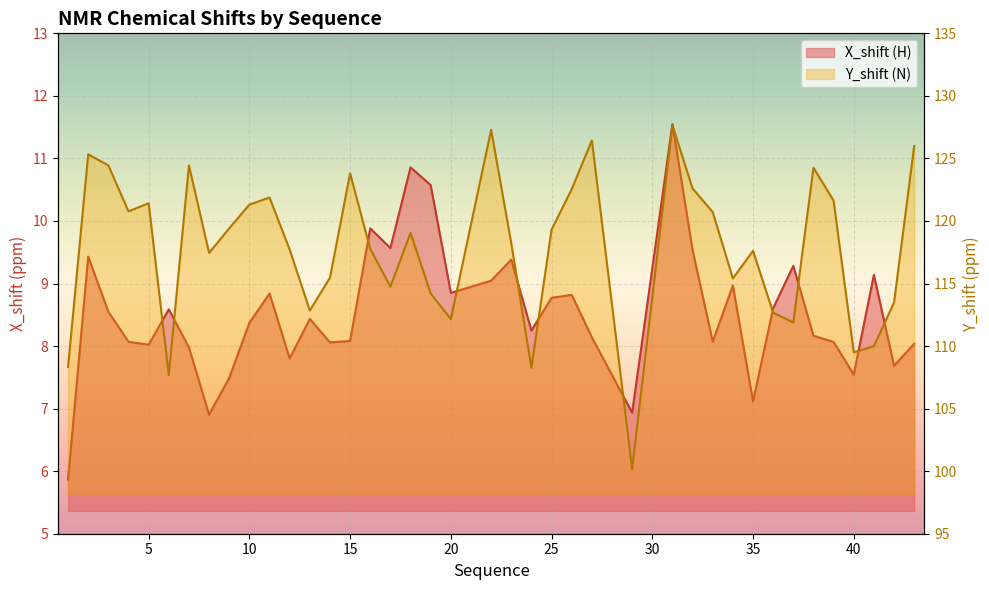

Which series has the largest total across all categories?

Y_shift